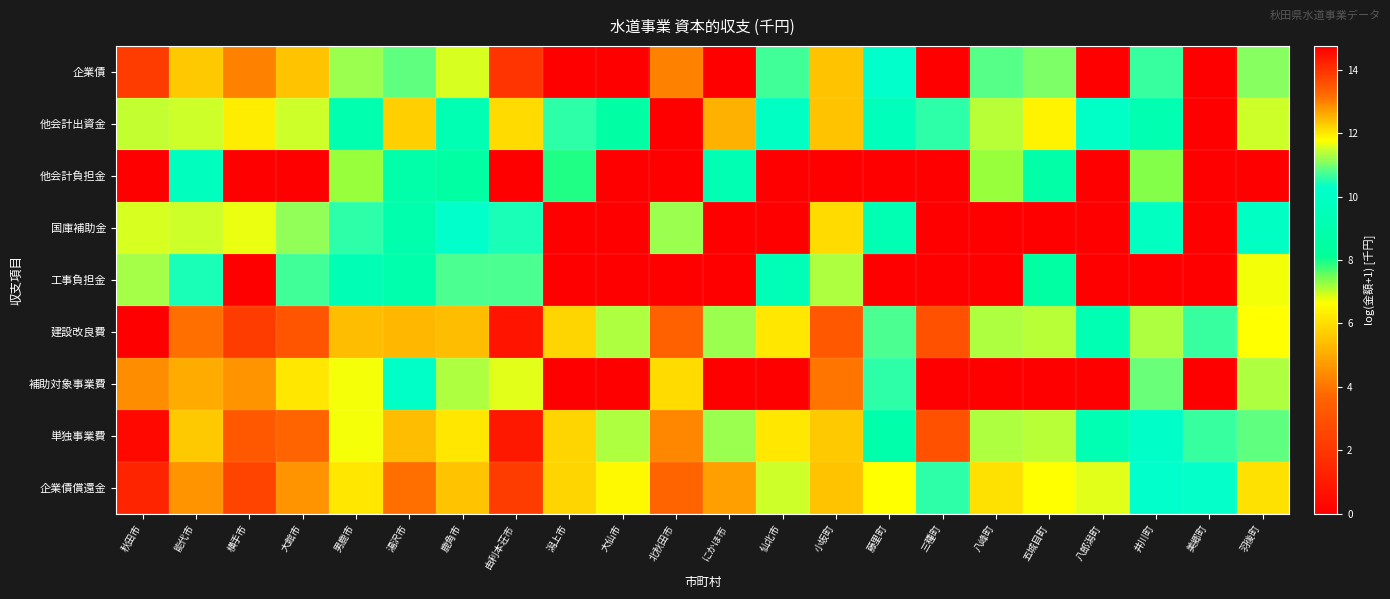

Which series changed the most between 八郎潟町 and 井川町?

補助対象事業費